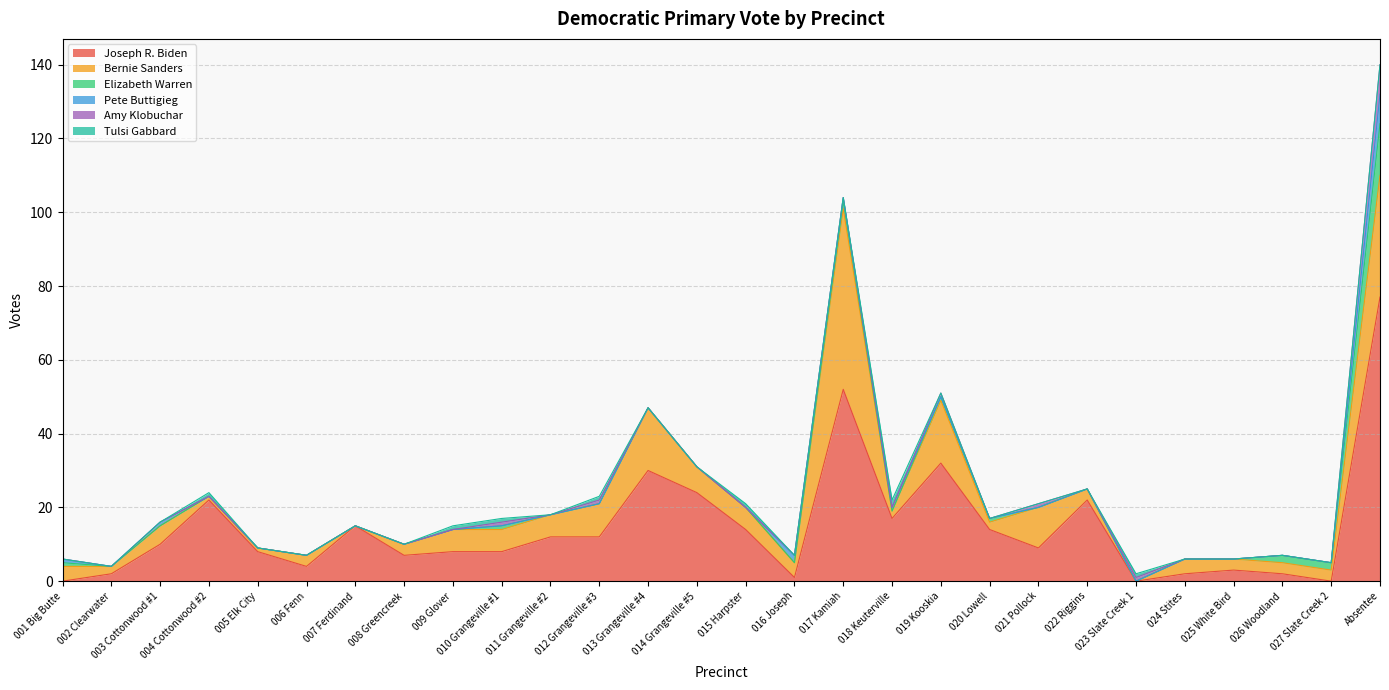

What value does the Bernie Sanders series have at 015 Harpster, to the nearest 10?

10